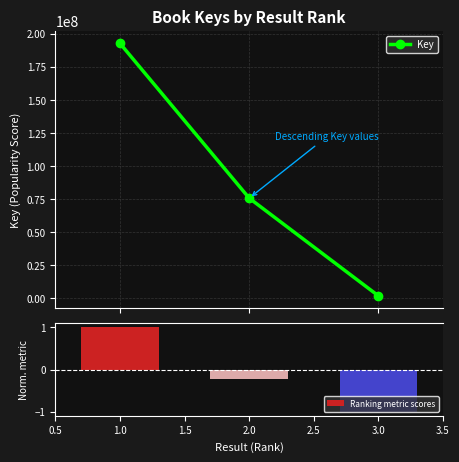

At which label does Ranking metric scores first exceed 0?

1.0